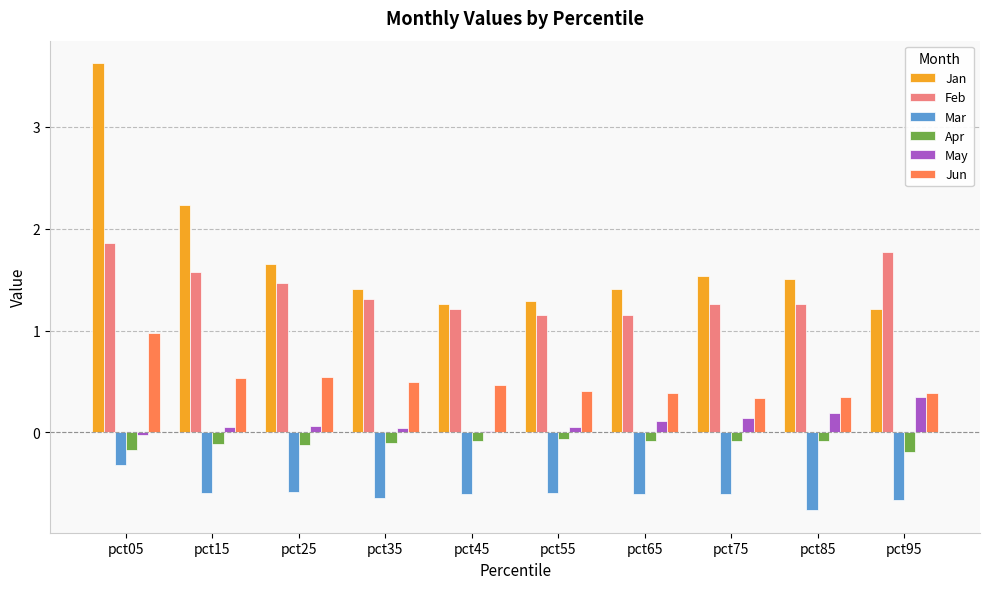

True or false: Jan has a value of 1.5 at pct75.

True